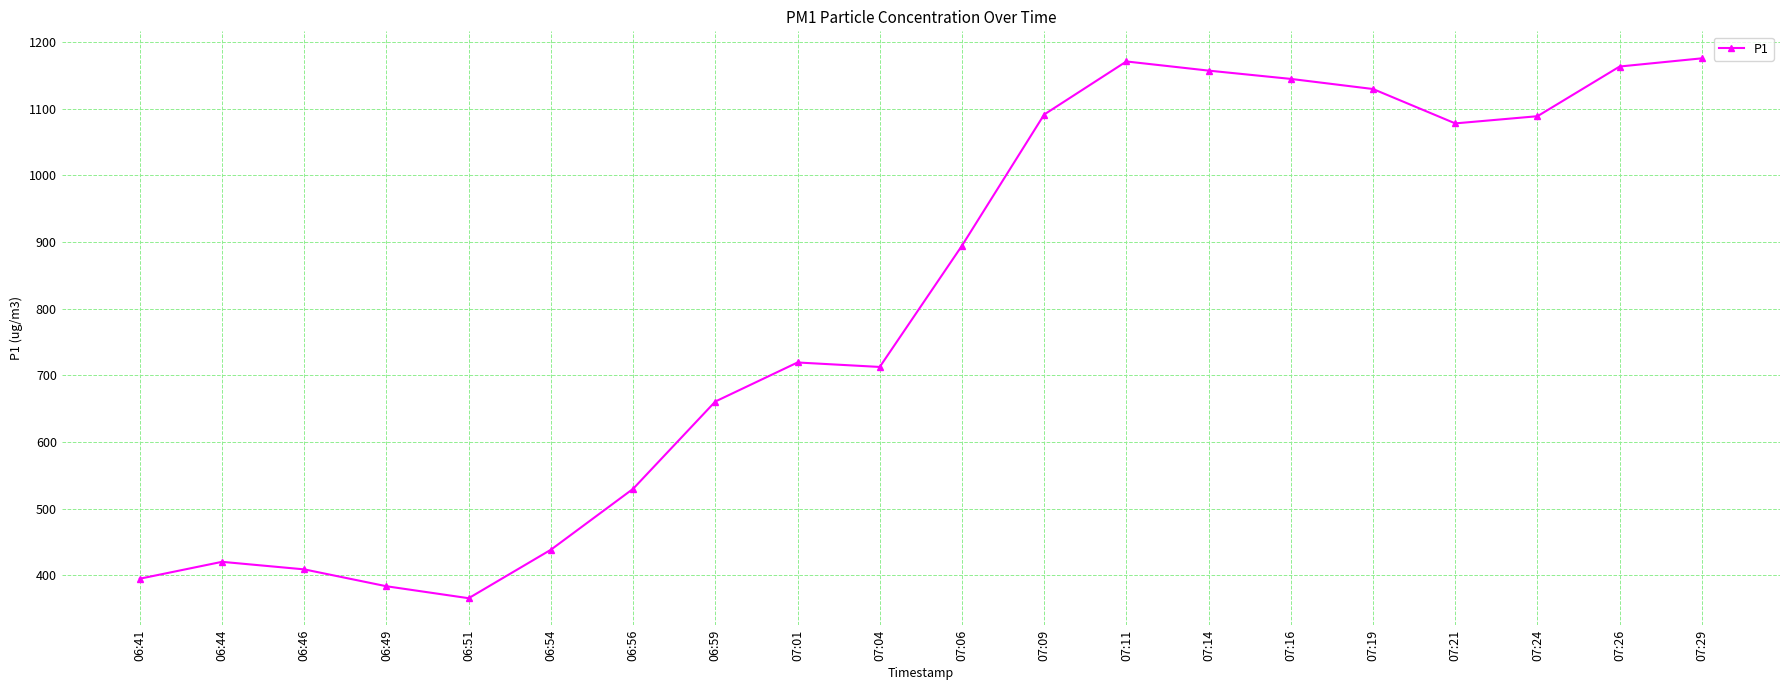

What is the label of the 19th point from the left?

07:26